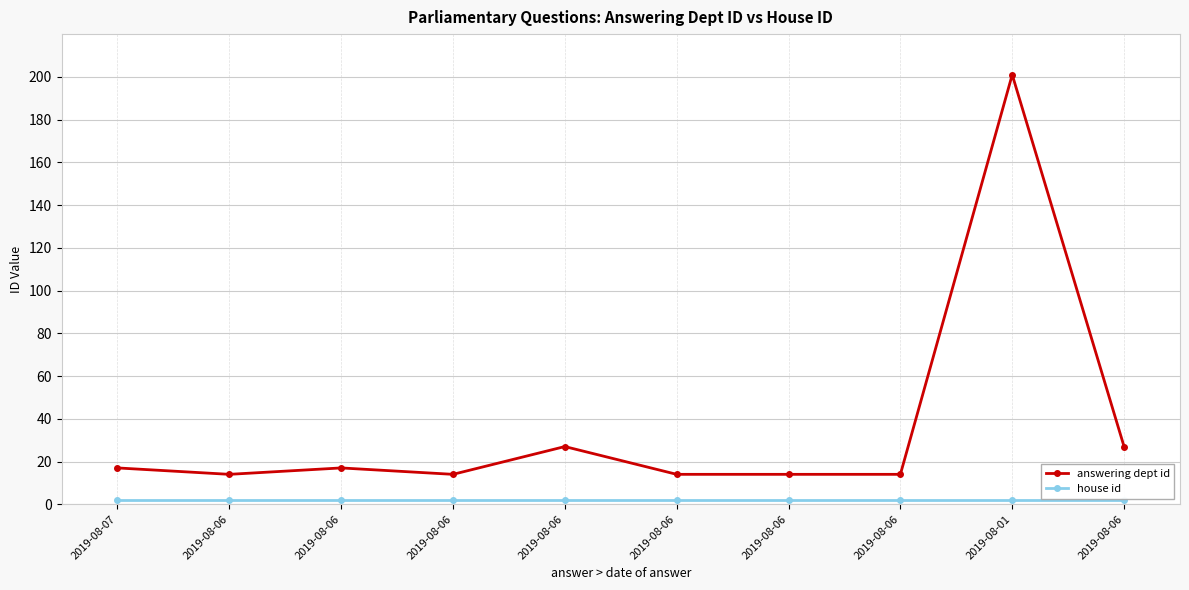

Is this an area chart (filled region under the line)?

No